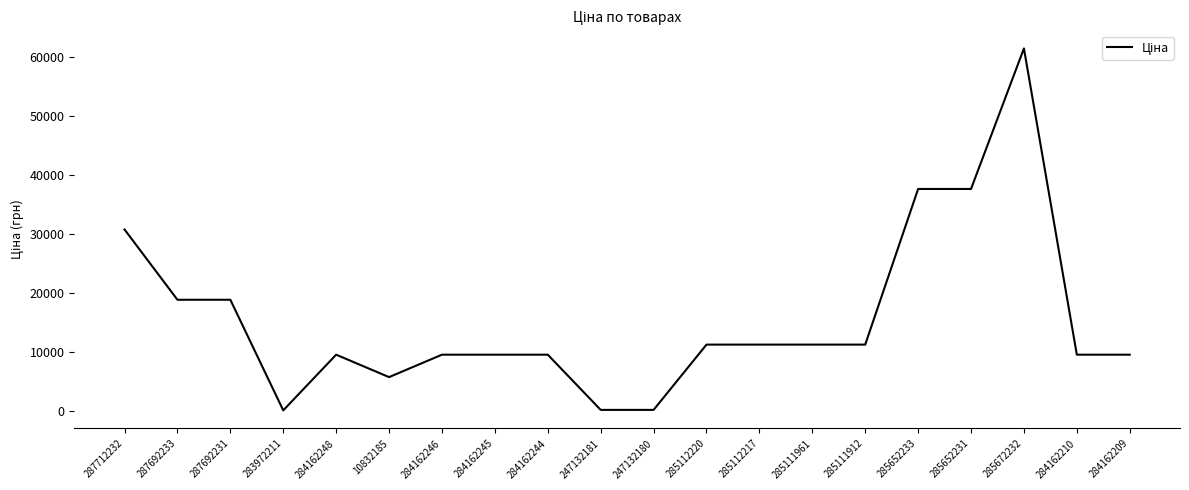

What is the ratio of the value at 285672232 to the value at 284162209?

6.5